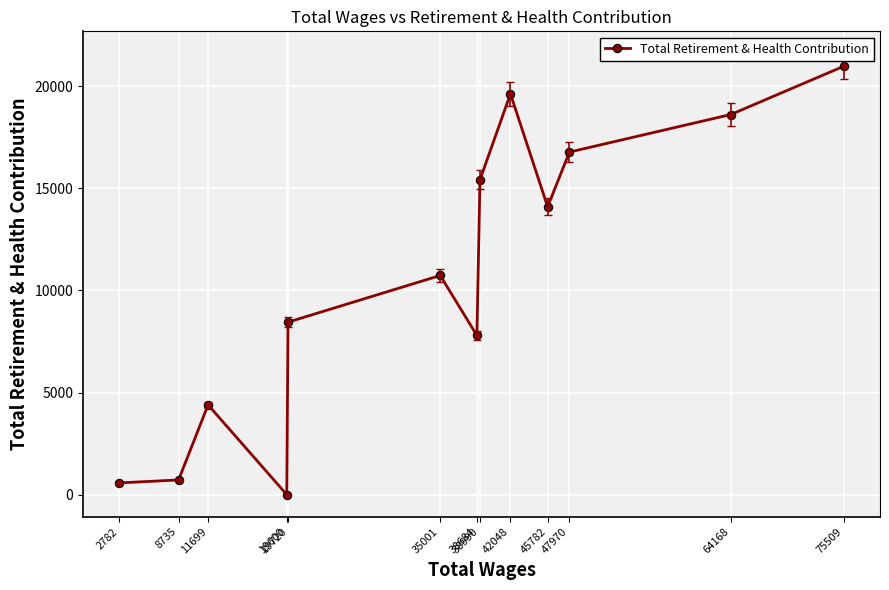

List the labels in order of value, smallest first.

19600, 2782, 8735, 11699, 38684, 19720, 35001, 45782, 38990, 47970, 64168, 42048, 75509